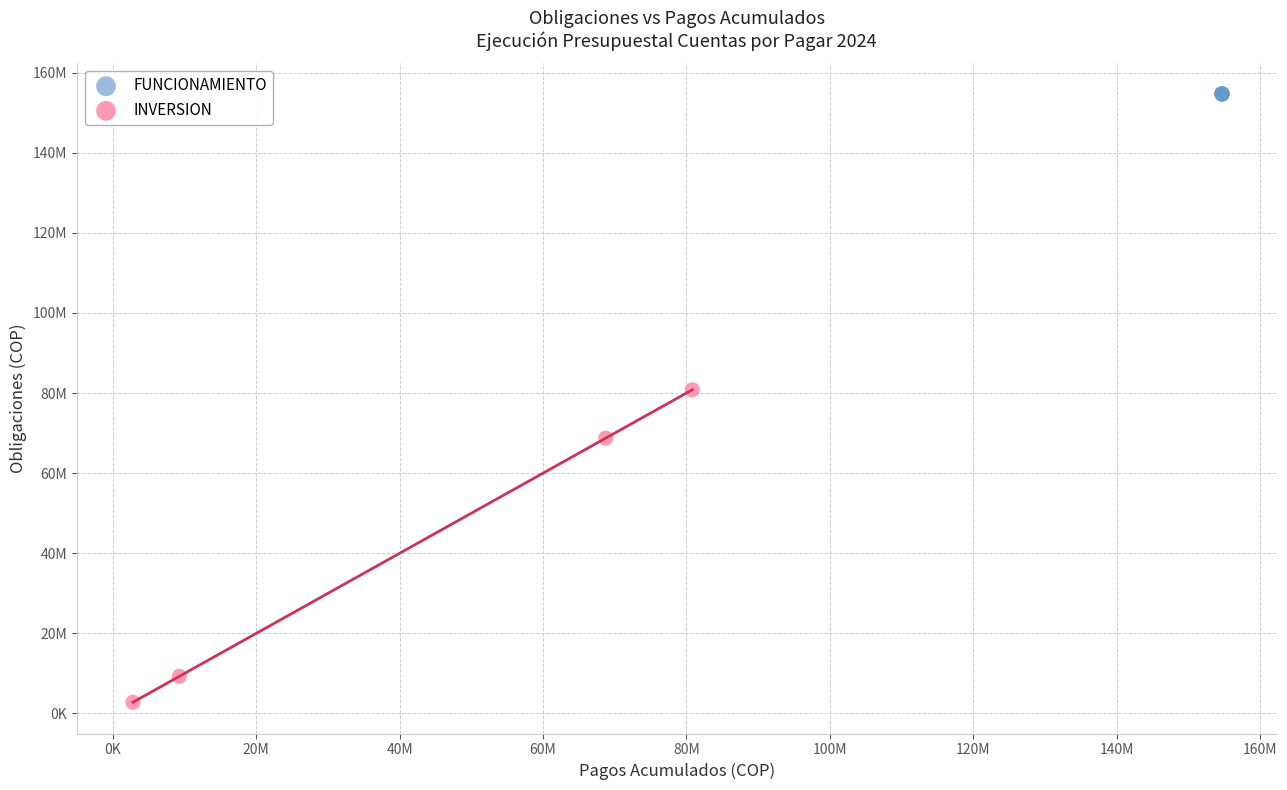

Which series reaches the maximum Y coordinate?

FUNCIONAMIENTO